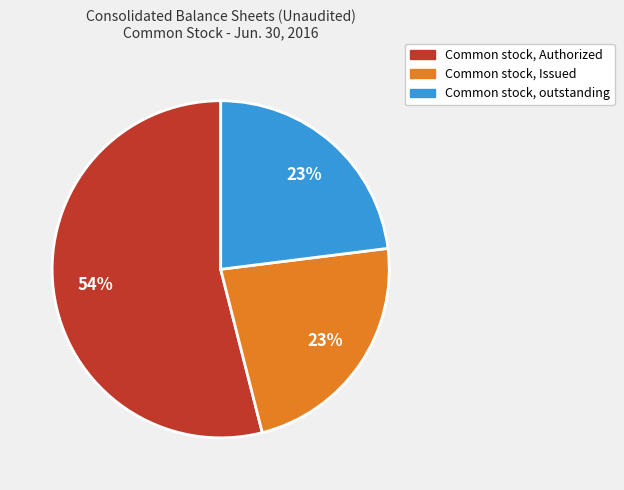

Do Common stock, outstanding and Common stock, Issued together represent more than half of the pie?

No